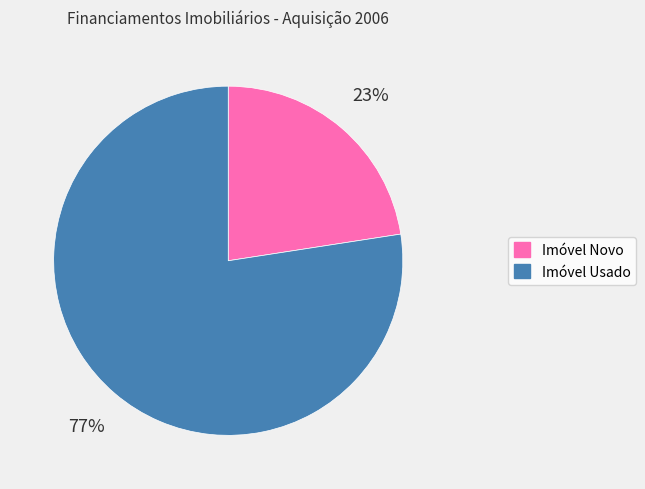

How many slices are in this pie chart?

2